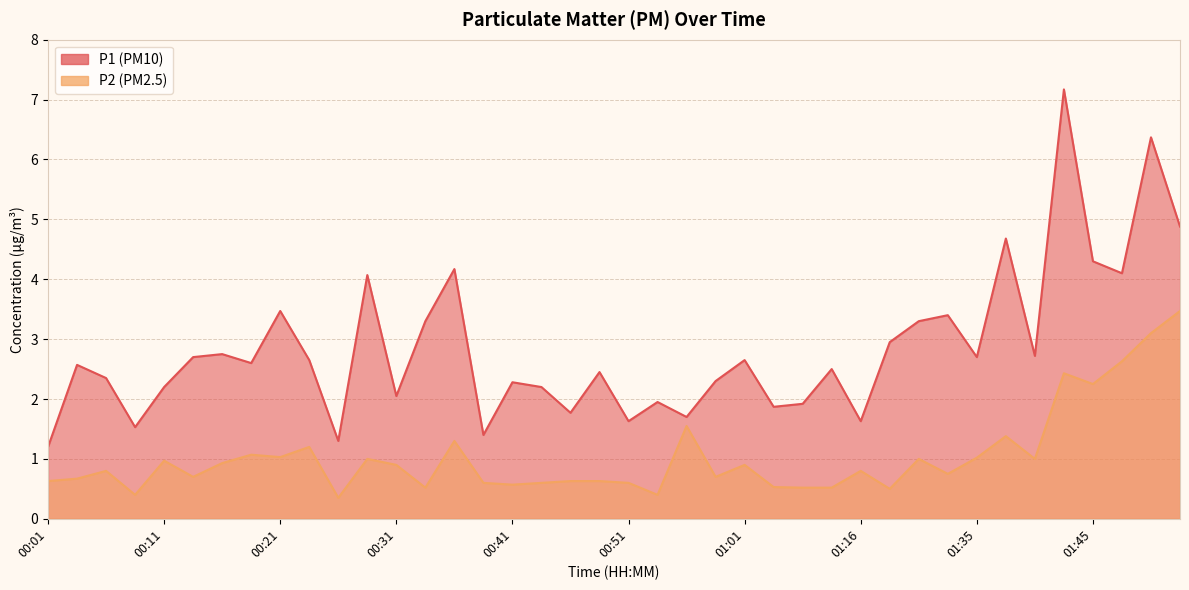

Does the chart display data point markers on the line(s)?

No